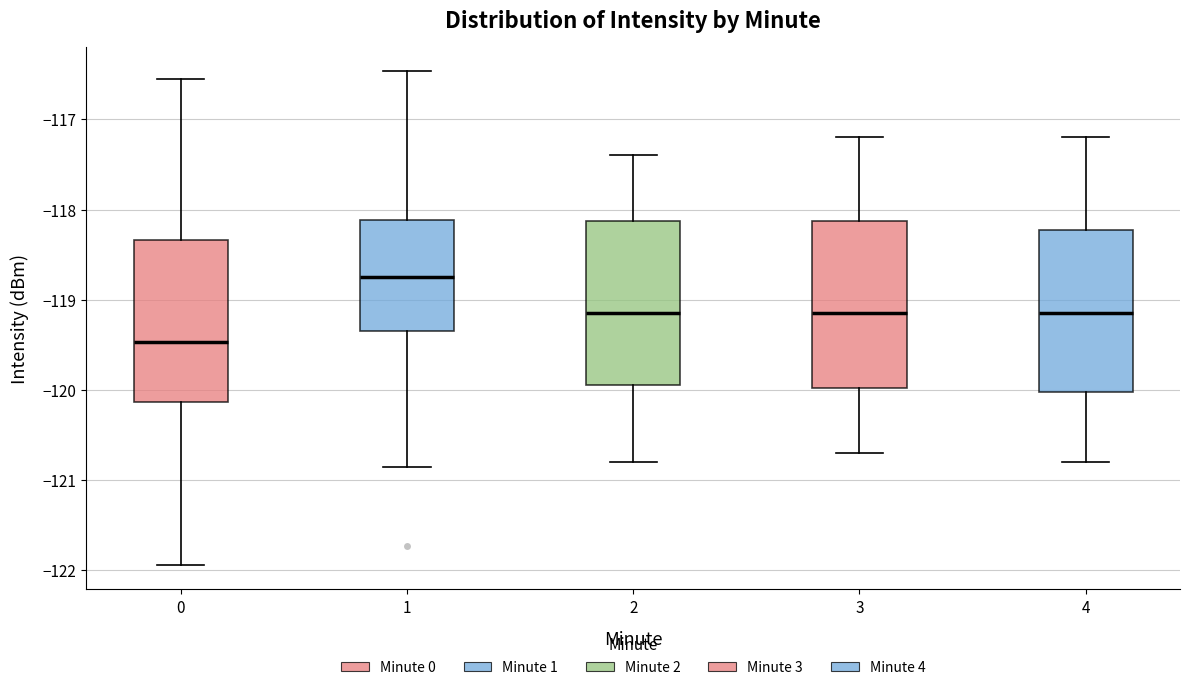

Reading left to right, read every box against the y-axis: the position of its median line, the range the box covers, and the ends of its whiskers. The values are not printed on the chart, so give them approximately, as read against the axis.

0: median -119.5, box -120.1 to -118.3, whiskers -121.9 to -116.6
1: median -118.7, box -119.3 to -118.1, whiskers -120.9 to -116.5
2: median -119.1, box -119.9 to -118.1, whiskers -120.8 to -117.4
3: median -119.1, box -120.0 to -118.1, whiskers -120.7 to -117.2
4: median -119.1, box -120.0 to -118.2, whiskers -120.8 to -117.2